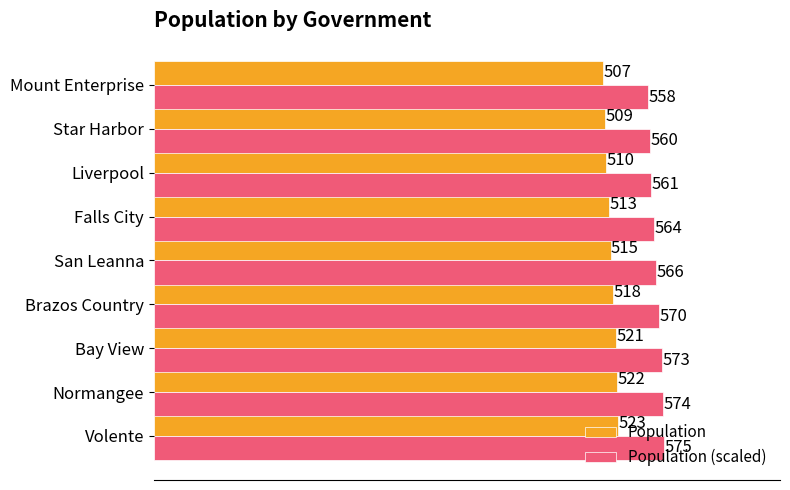

Which series has the largest range (max minus min)?

Population (scaled)